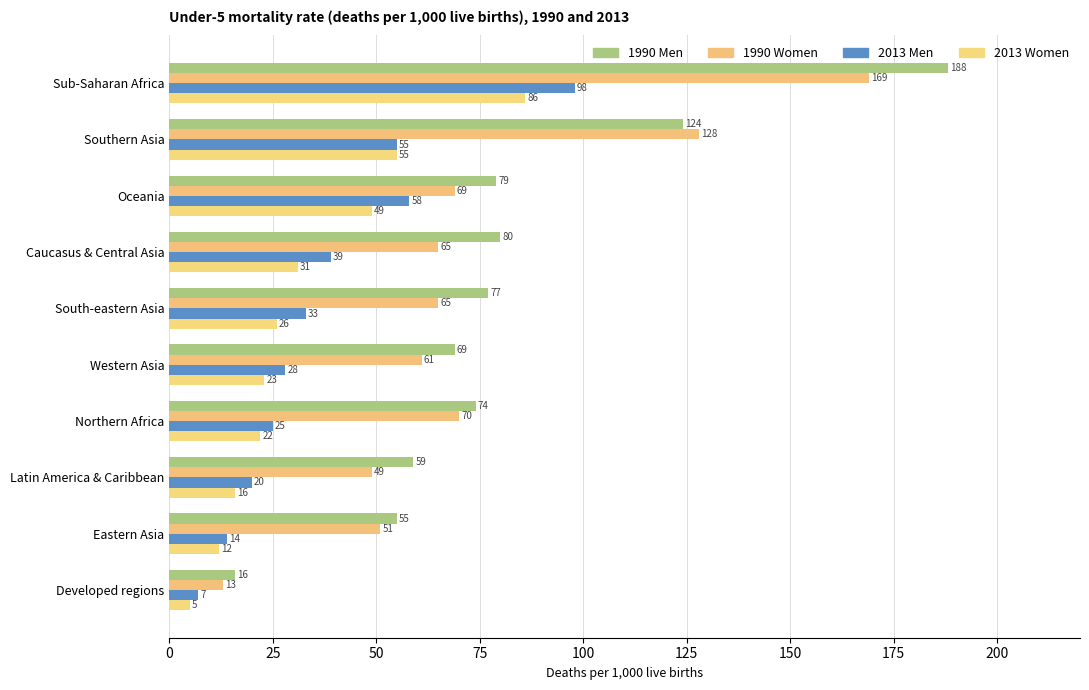

Which series has the largest total across all categories?

1990 Men